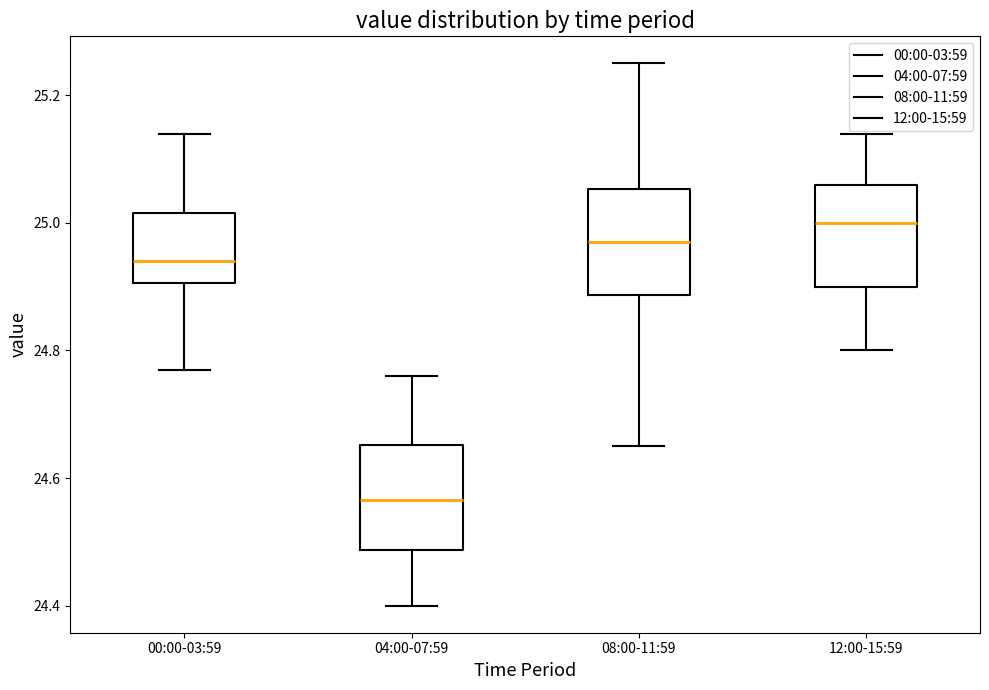

Reading left to right, transcribe this box plot: for each box, give where its median line is, the range the box spans, and where its two whiskers end, as read against the y-axis. The values are not printed on the chart, so give them approximately, as read against the axis.

00:00-03:59: median 24.94, box 24.90 to 25.02, whiskers 24.78 to 25.14
04:00-07:59: median 24.56, box 24.48 to 24.66, whiskers 24.40 to 24.76
08:00-11:59: median 24.98, box 24.88 to 25.06, whiskers 24.66 to 25.26
12:00-15:59: median 25.00, box 24.90 to 25.06, whiskers 24.80 to 25.14